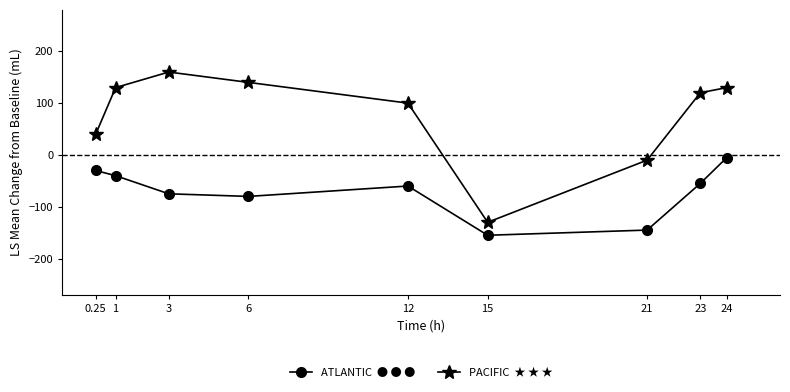

What is the greatest value displayed?

160